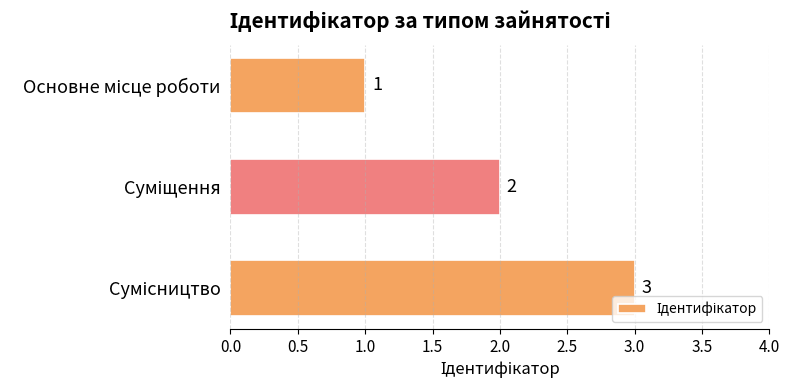

Count the values in the range 1 to 3.

3